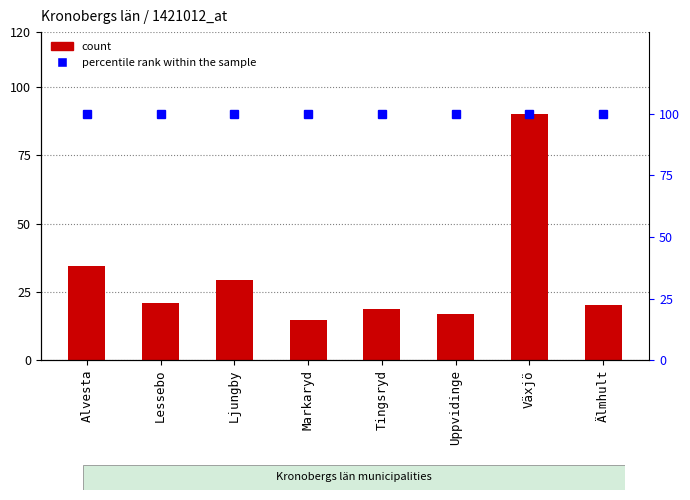

What is the difference between the maximum and minimum values in the count series?

75.3